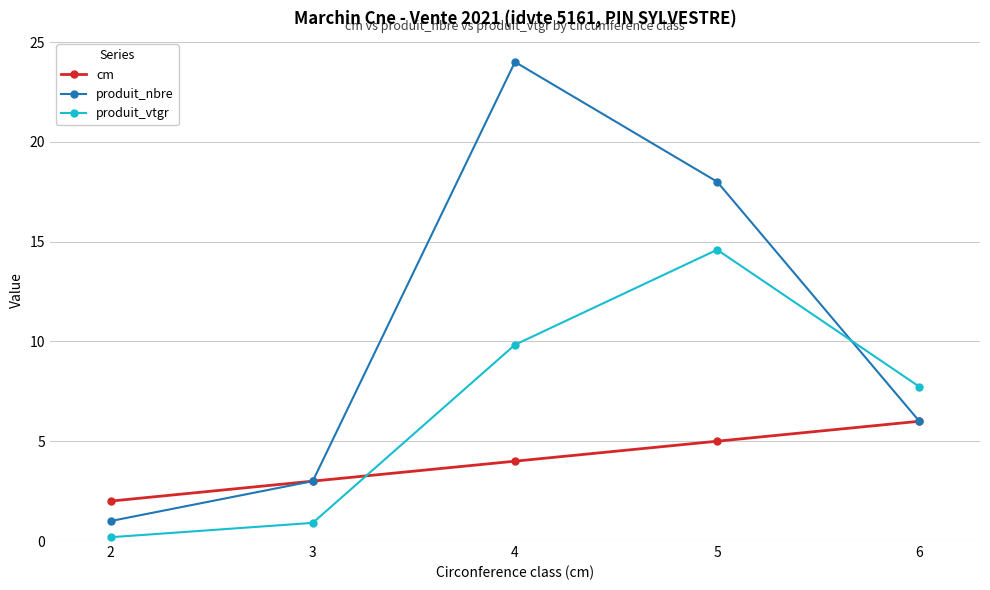

How many lines are shown in the chart?

3